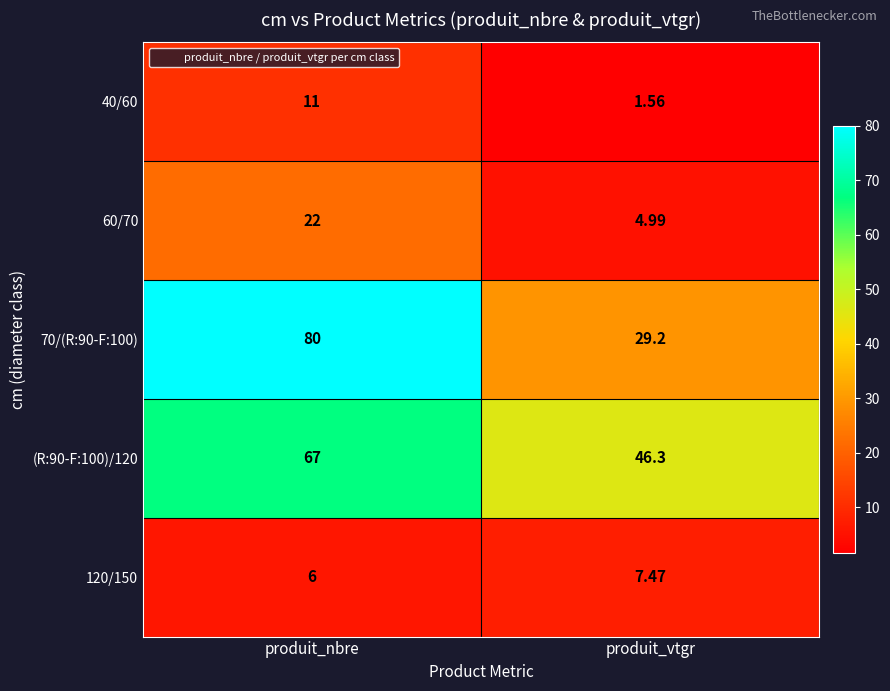

At which category does the chart reach its peak across all series?

produit_nbre